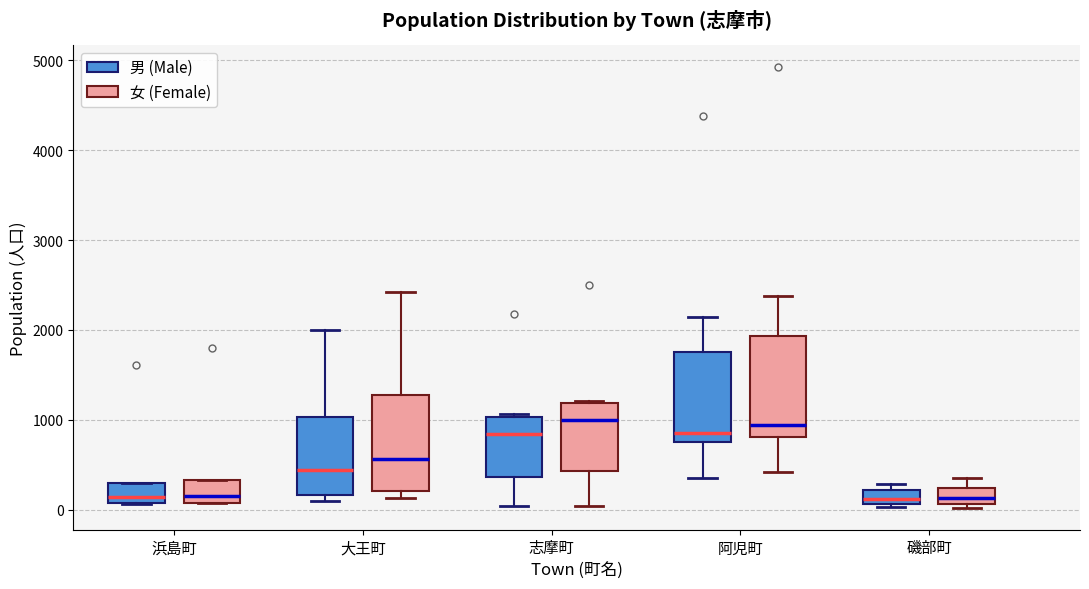

Where is the upper edge of the box for 磯部町 (男 (Male)) on the y-axis? The values are not printed on the chart, so give them approximately, as read against the axis.

200